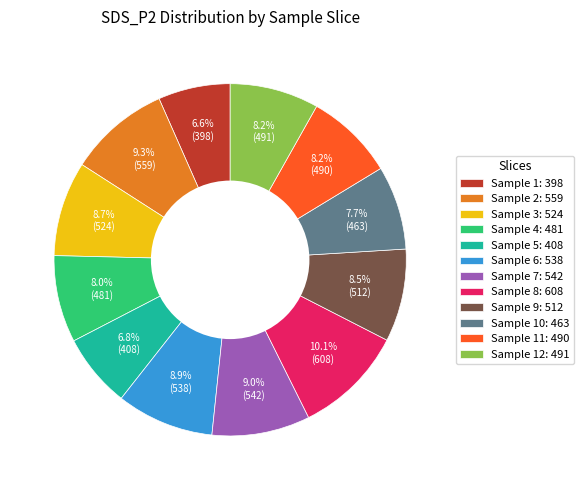

How many slices are in this pie chart?

12